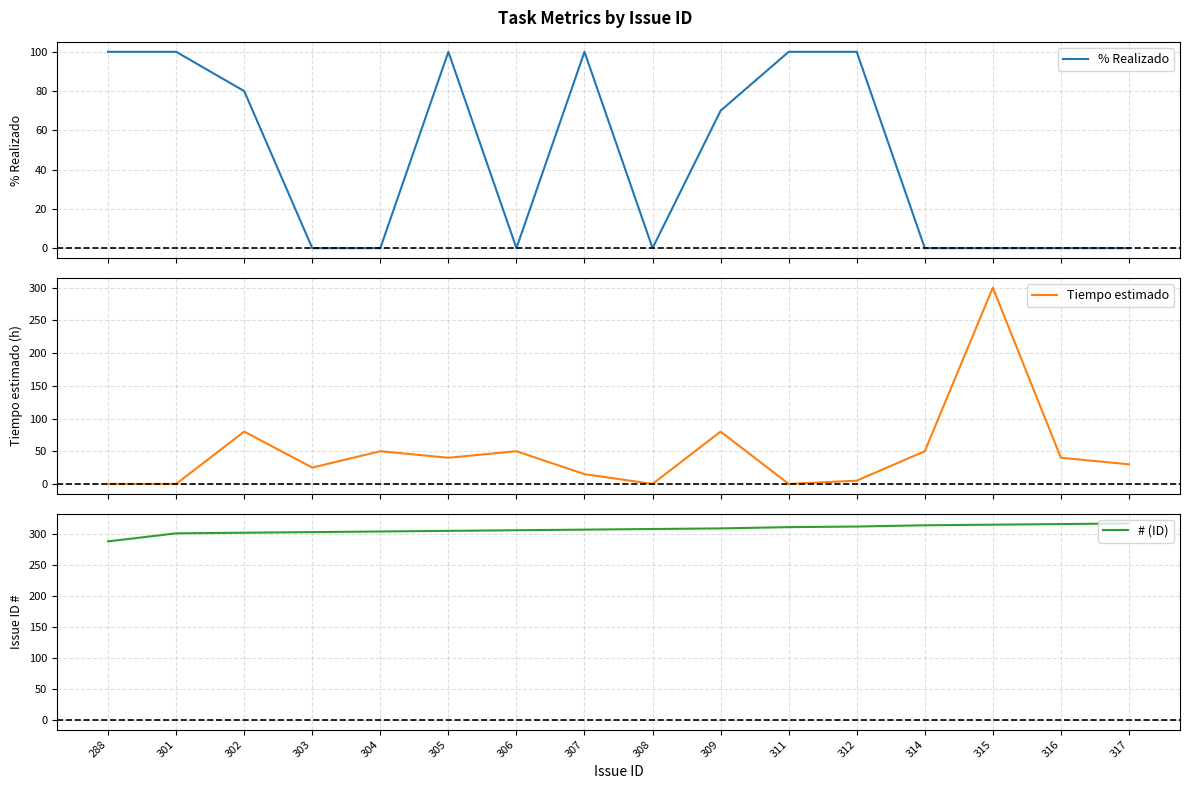

The value of % Realizado at 312 is 100. True or false?

True